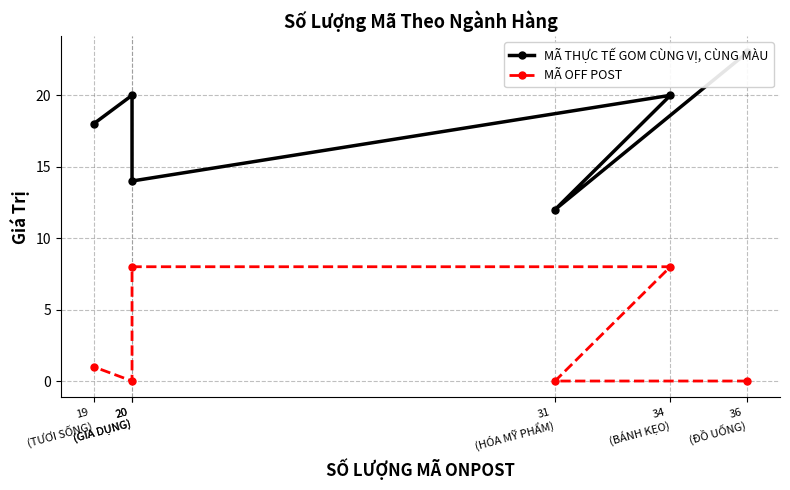

What is the sum of the MÃ OFF POST values at 19
(TƯƠI SỐNG) and 34
(BÁNH KẸO)?

9